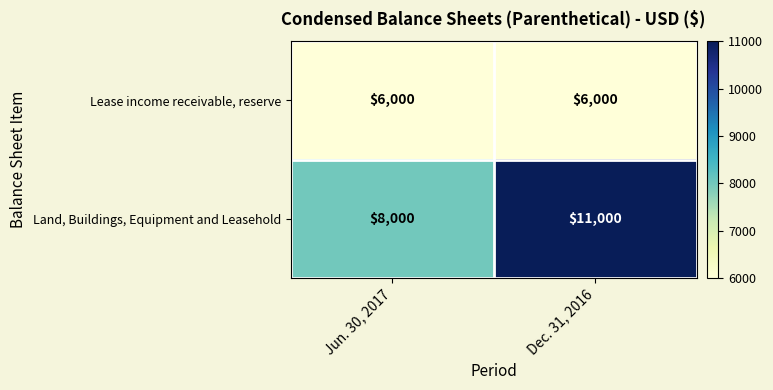

At which category does the chart reach its peak across all series?

Dec. 31, 2016